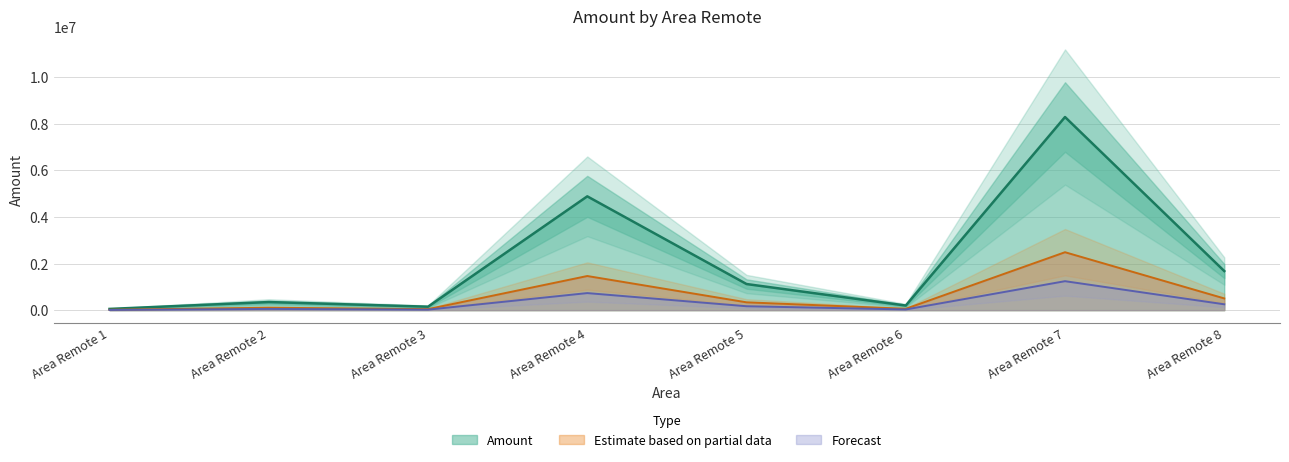

How many data points are above 1122000?

3